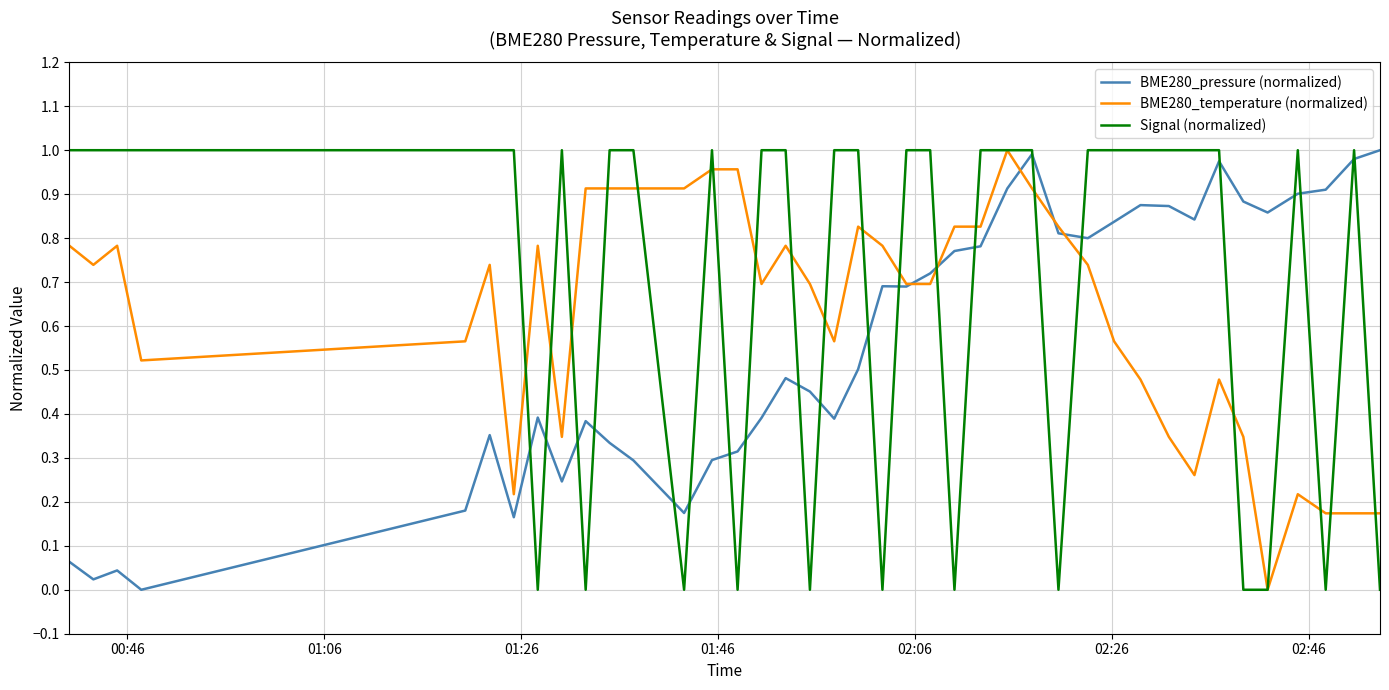

Which series has the largest total across all categories?

Signal (normalized)